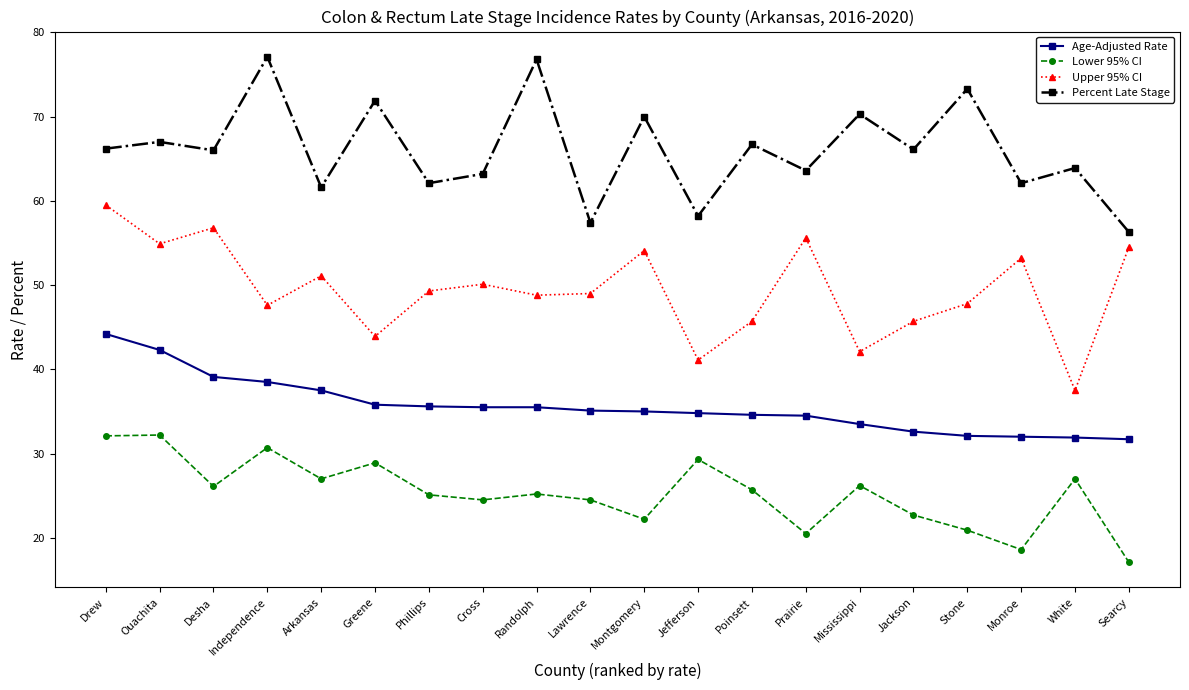

What is the label of the 14th point from the left?

Prairie